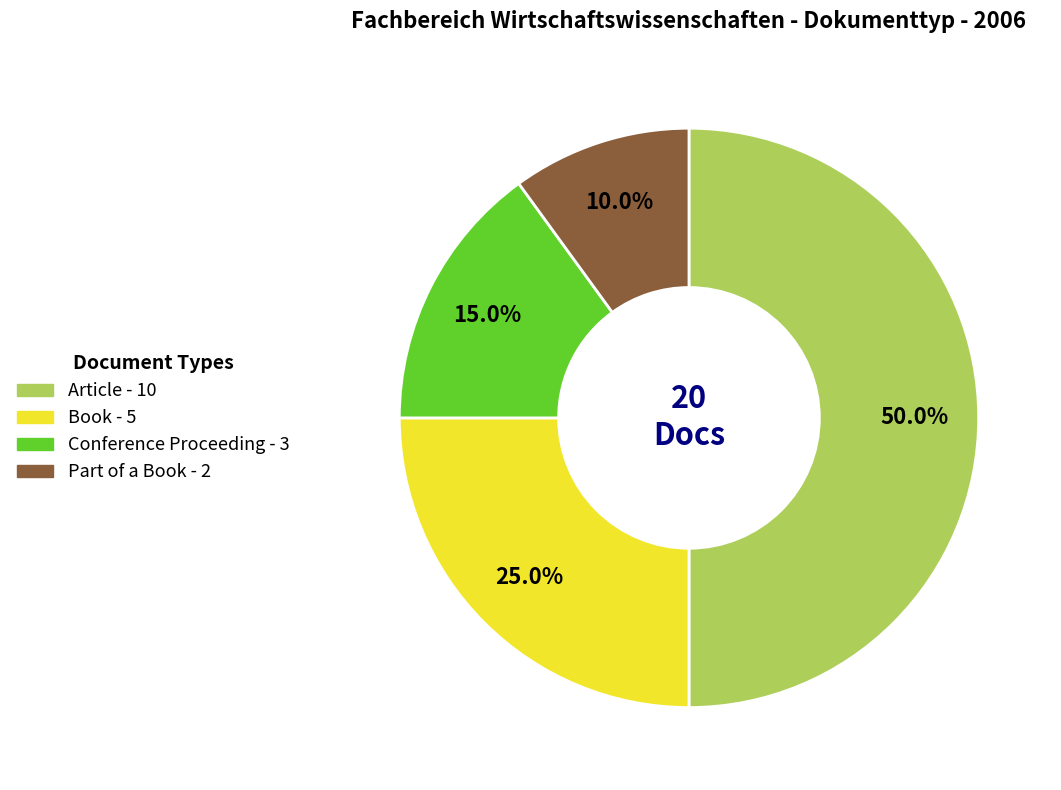

Is it true that Book is 39% of the pie?

False